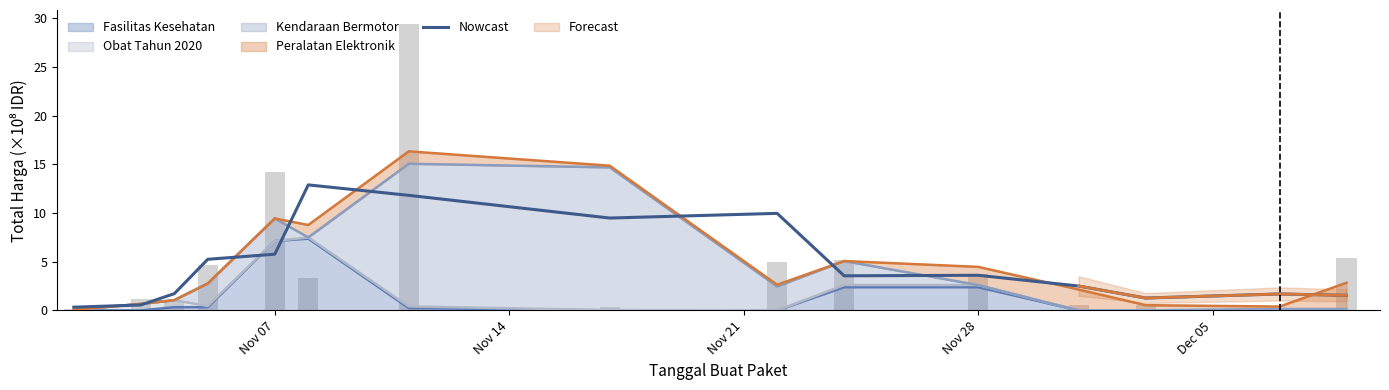

At which category does the chart reach its peak across all series?

5